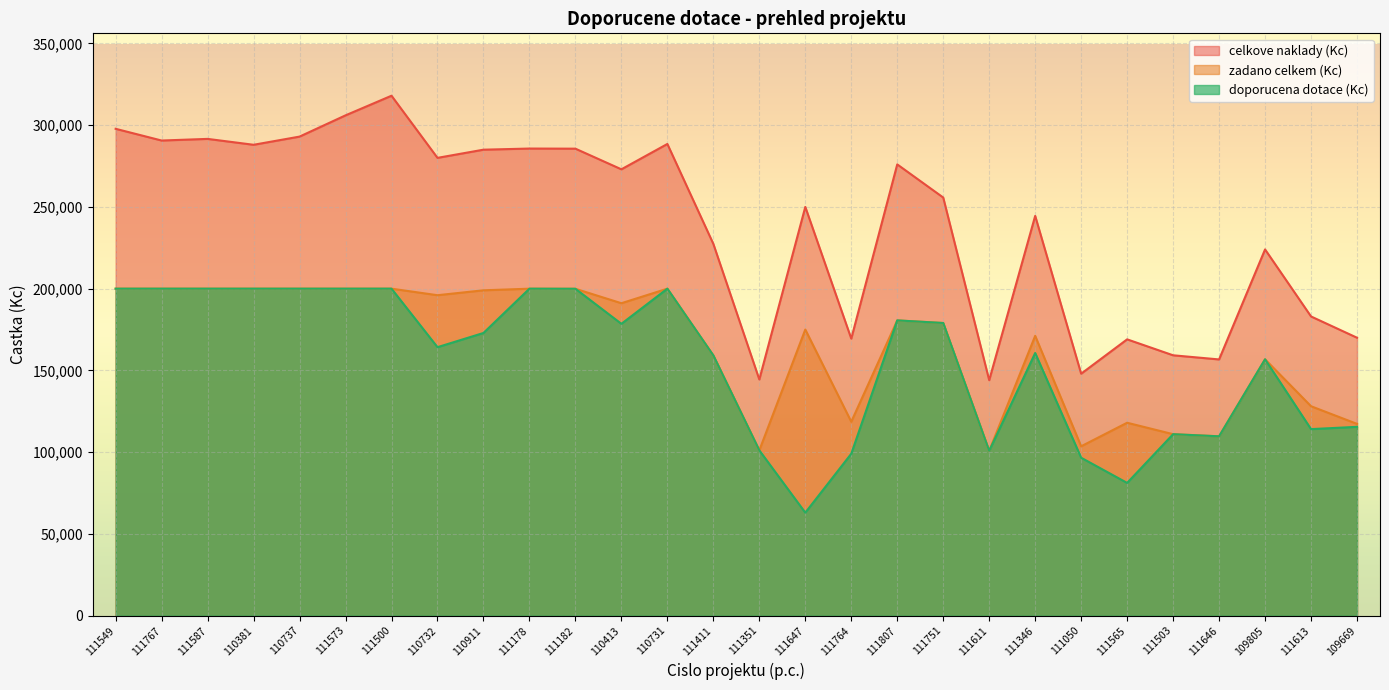

At which label does zadano celkem (Kc) reach its minimum?

111611